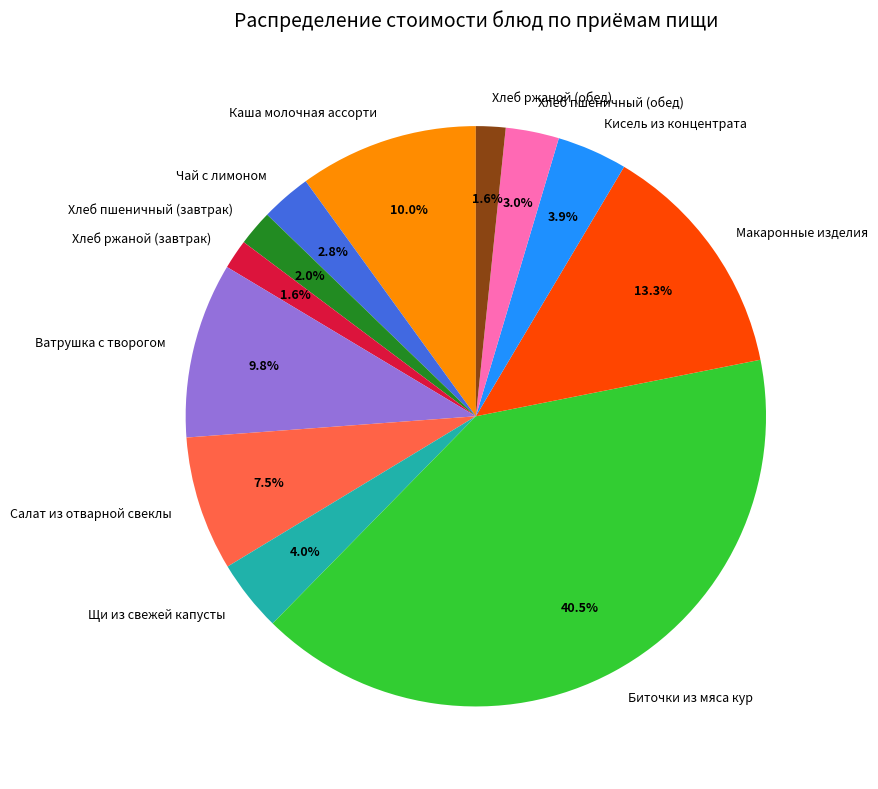

Between Хлеб пшеничный (завтрак) and Кисель из концентрата, which is larger?

Кисель из концентрата